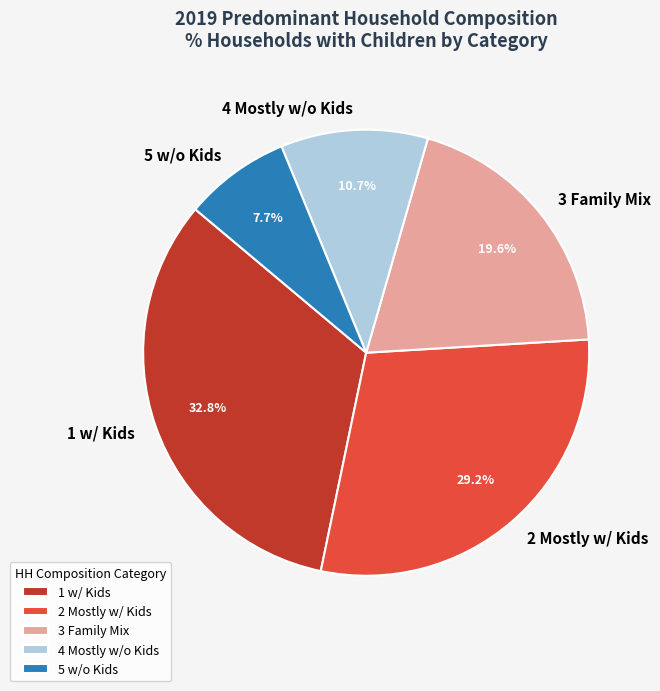

To the nearest percent, what is the difference between the 4 Mostly w/o Kids and 5 w/o Kids slice percentages?

3%